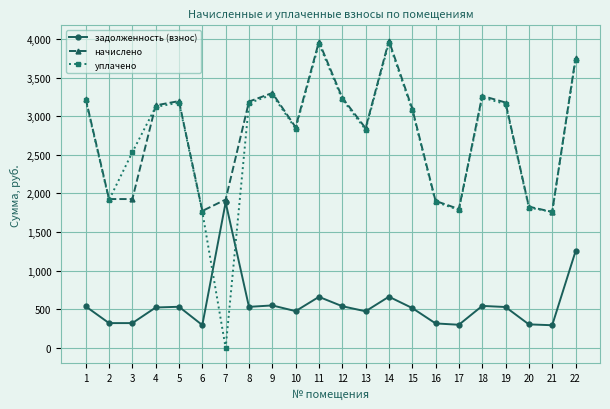

Is it true that уплачено equals 1454.5 at 7?

False